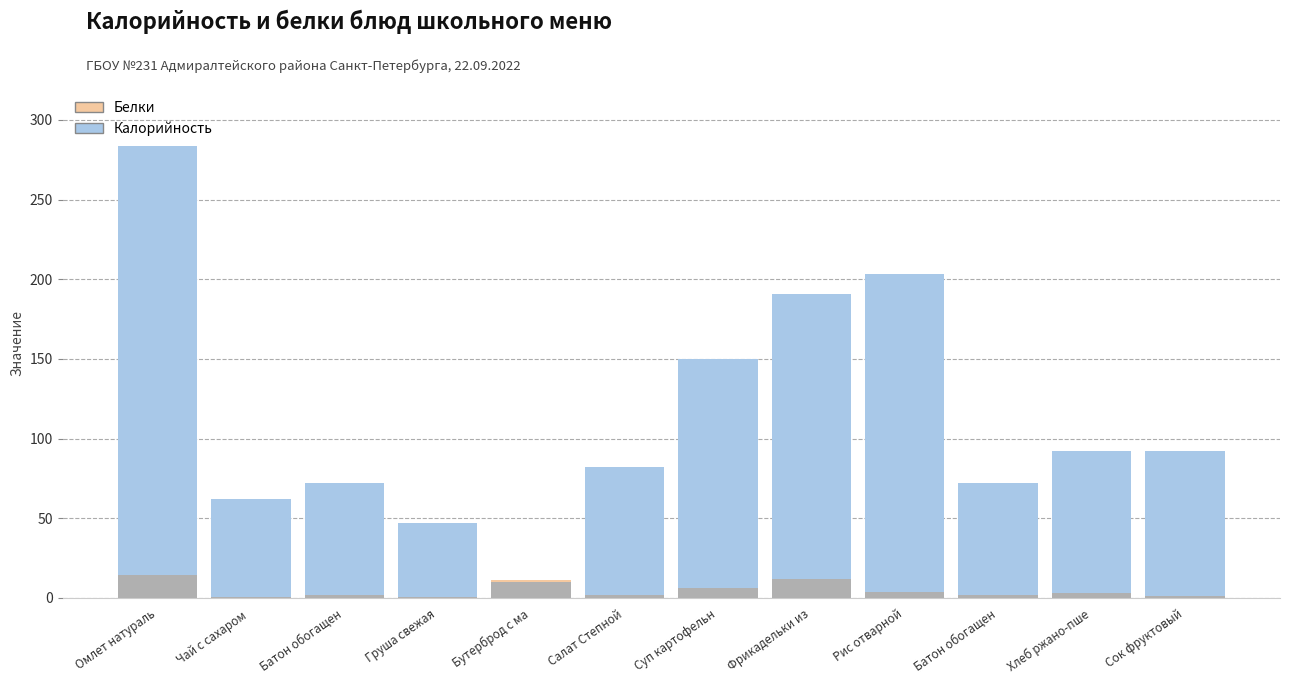

Which has a higher value, Груша свежая or Салат Степной?

Салат Степной